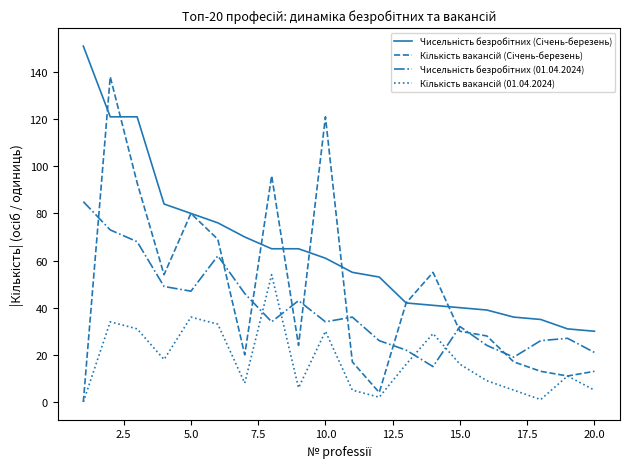

What is the greatest value displayed?

151